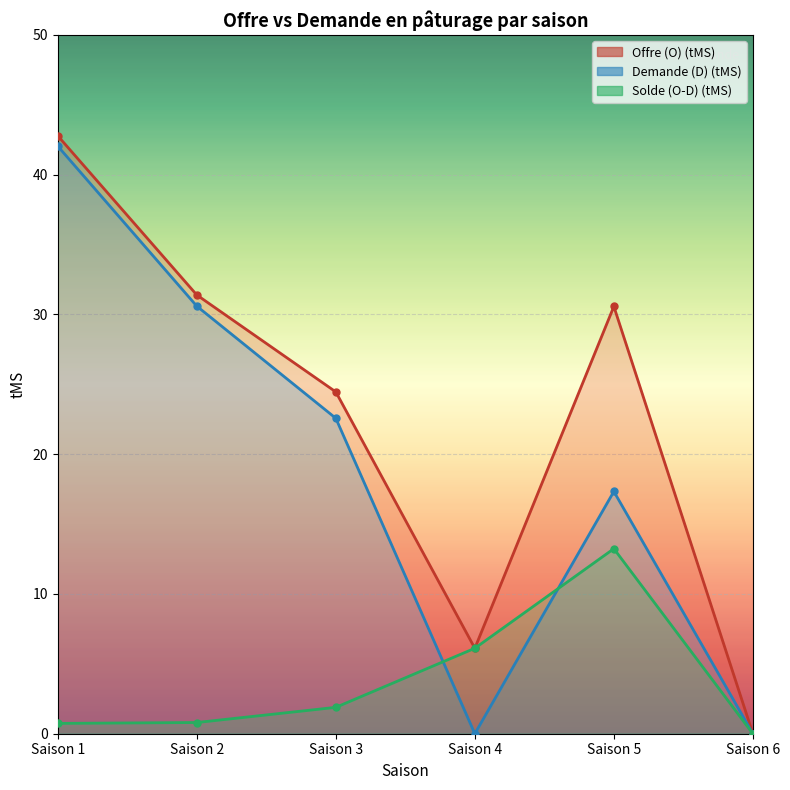

What is the greatest value displayed?

42.8